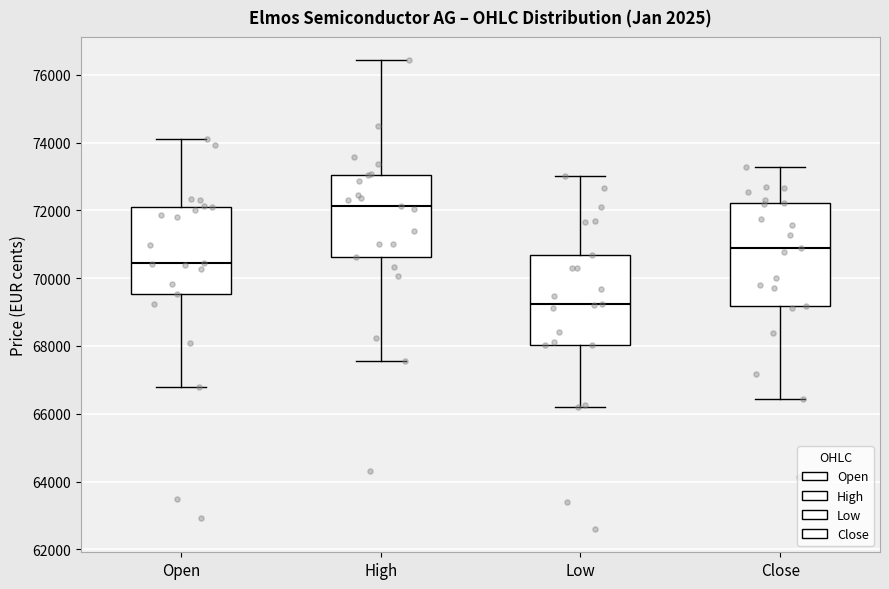

Reading left to right, read every box against the y-axis: the position of its median line, the range the box covers, and the ends of its whiskers. The values are not printed on the chart, so give them approximately, as read against the axis.

Open: median 70400, box 69600 to 72200, whiskers 66800 to 74200
High: median 72200, box 70600 to 73000, whiskers 67600 to 76400
Low: median 69200, box 68000 to 70600, whiskers 66200 to 73000
Close: median 70800, box 69200 to 72200, whiskers 66400 to 73200